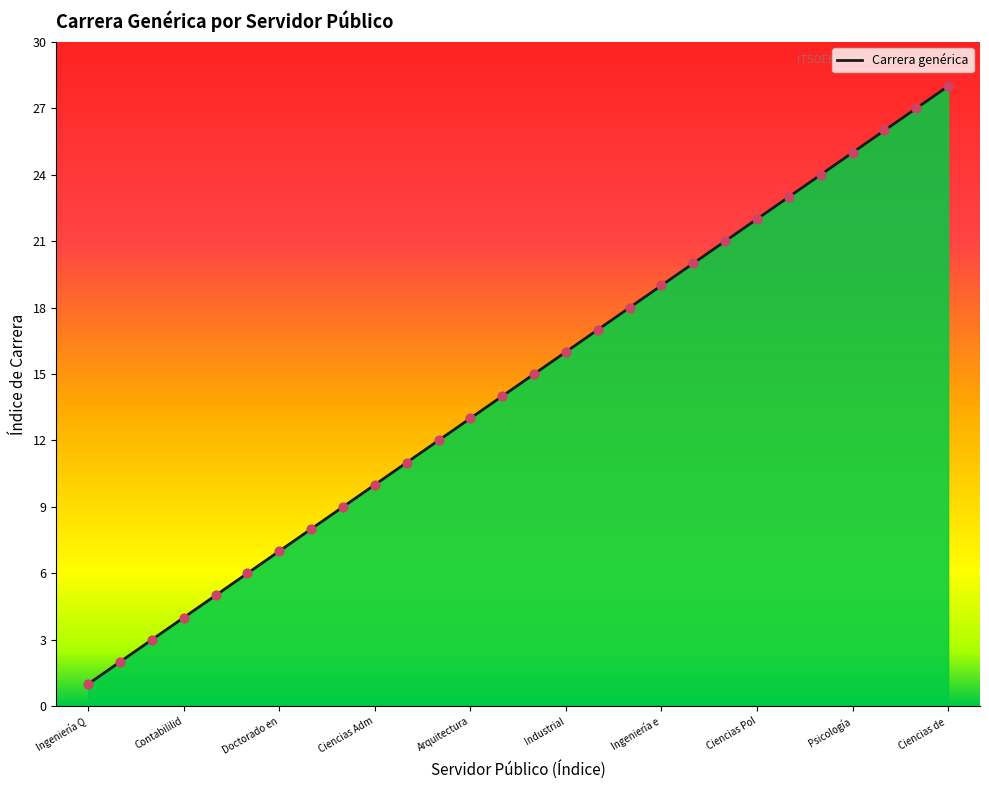

What is the maximum value shown in the chart?

28